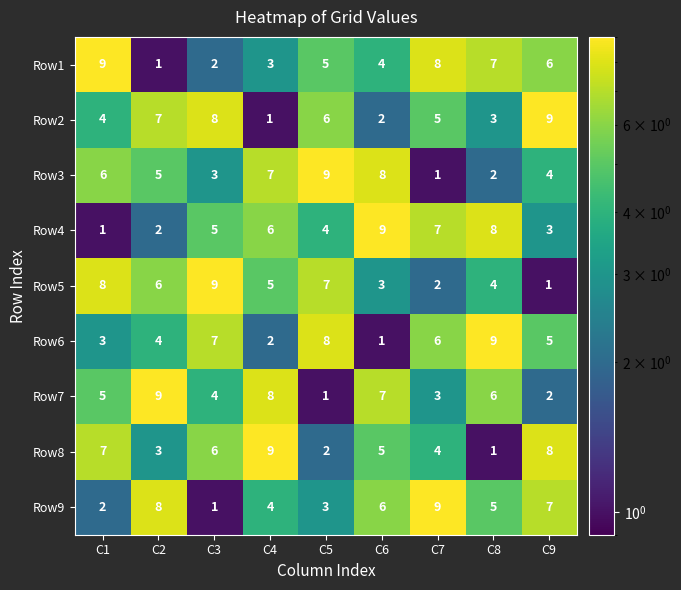

Is the value of Row7 at C7 greater than the value of Row8 at C6?

No